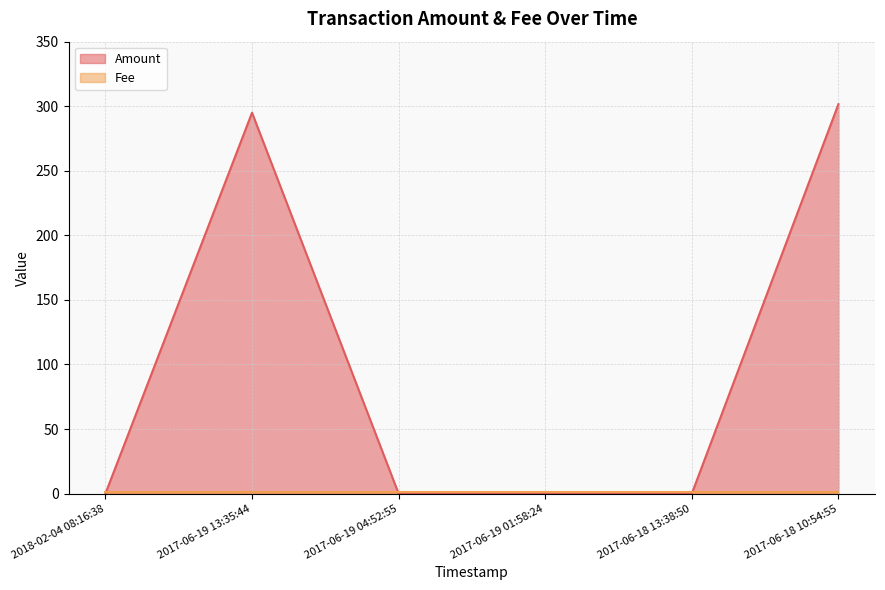

What is the change in value from 2018-02-04 08:16:38 to 2017-06-19 13:35:44?

+295.0